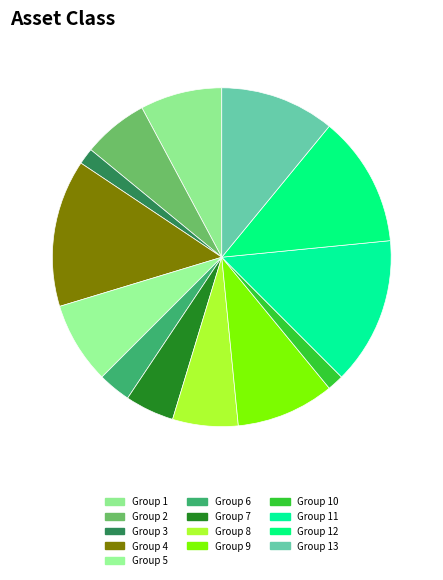

How many segments does this pie chart have?

13